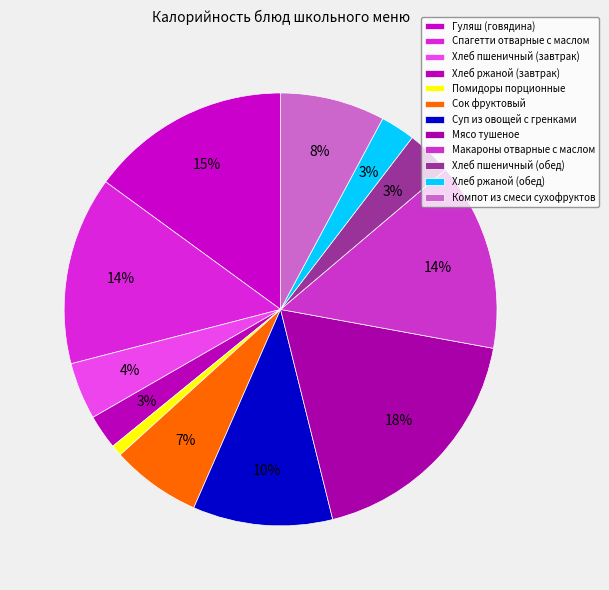

To the nearest percent, what percentage of the pie is Сок фруктовый?

7%